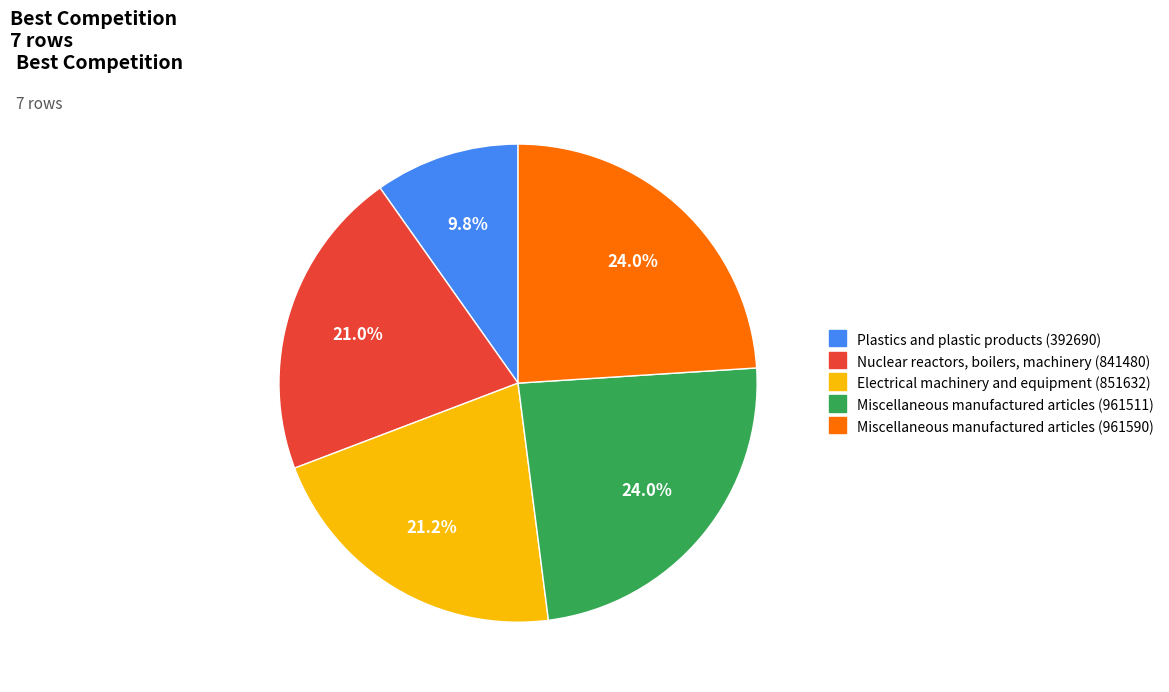

Is there a majority slice in this chart?

No